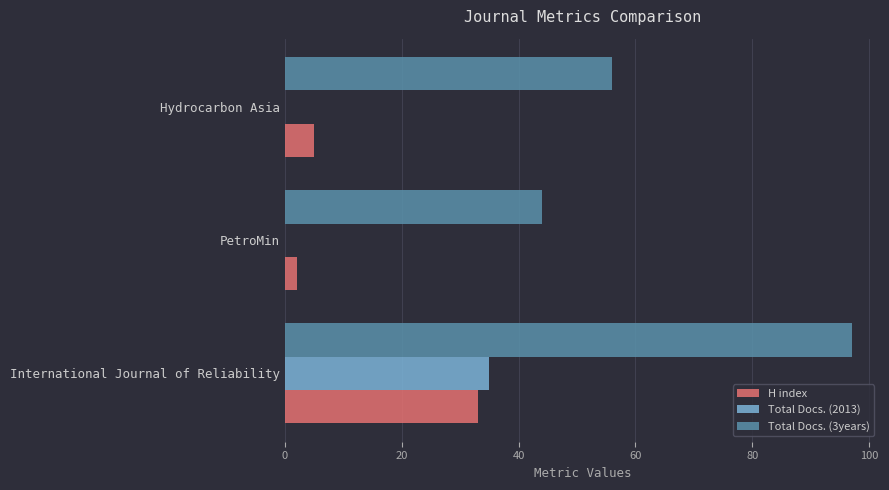

Where is H index nearest to the value 17?

Hydrocarbon Asia